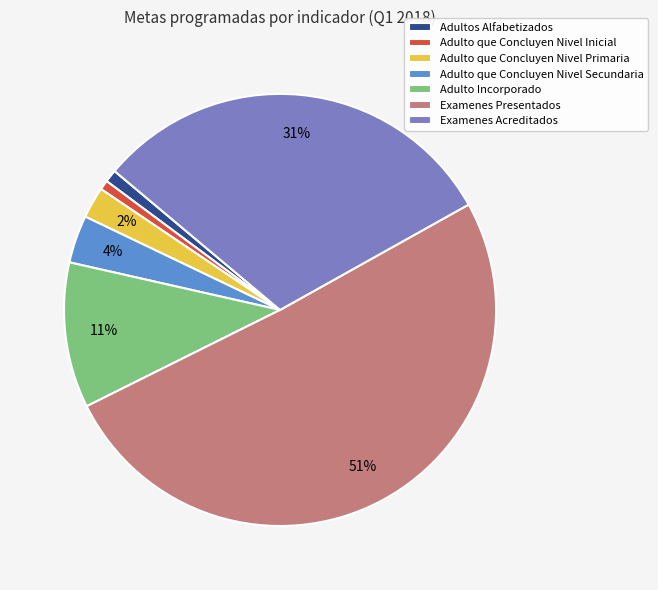

To the nearest percent, what is the average slice percentage?

14%